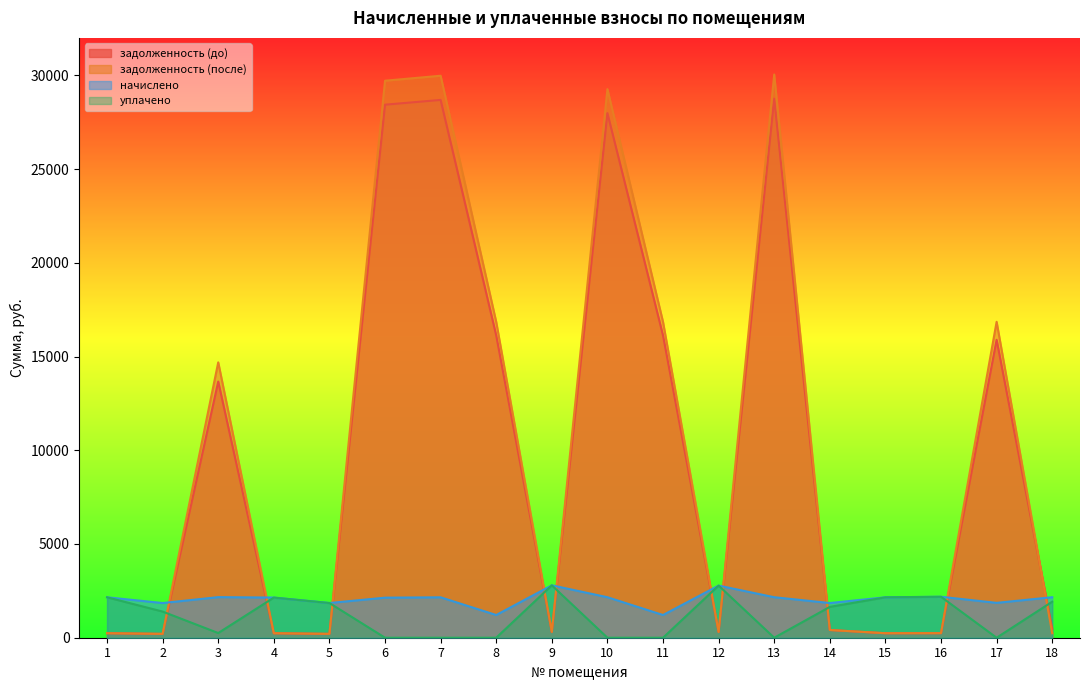

Between which two adjacent categories do задолженность (до) and уплачено first intersect?

2 and 3